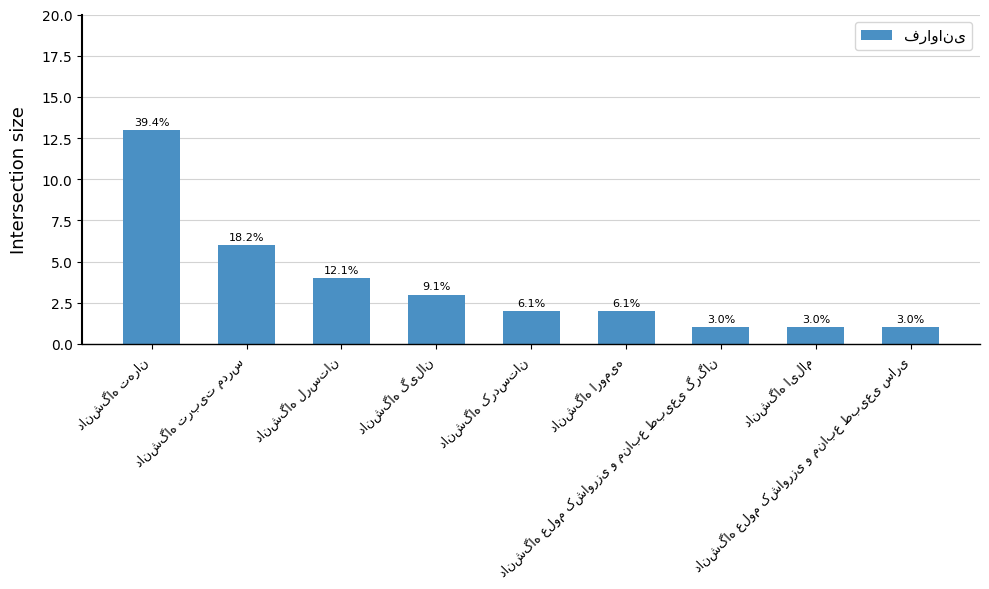

List the labels in order of value, smallest first.

دانشگاه علوم کشاورزی و منابع طبیعی گرگان, دانشگاه ایلام, دانشگاه علوم کشاورزی و منابع طبیعی ساری, دانشگاه کردستان, دانشگاه ارومیه, دانشگاه گیلان, دانشگاه لرستان, دانشگاه تربیت مدرس, دانشگاه تهران